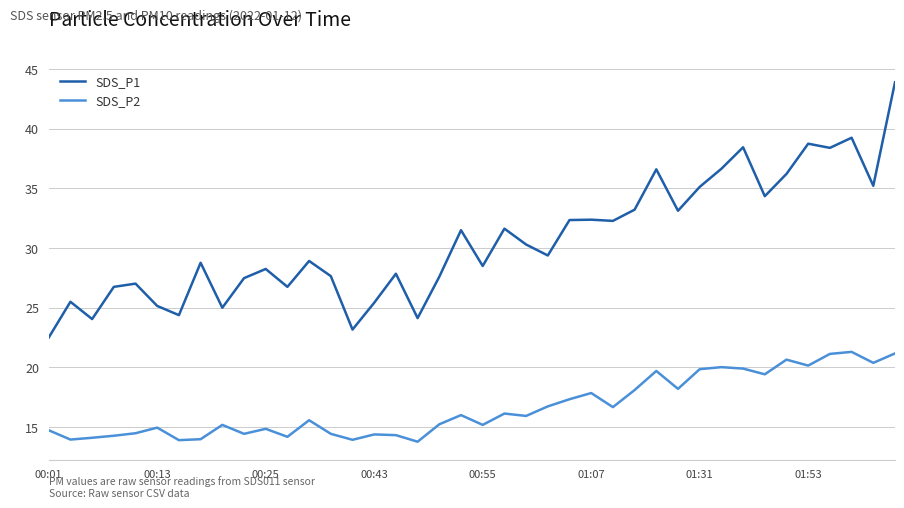

Which series has the largest range (max minus min)?

SDS_P1